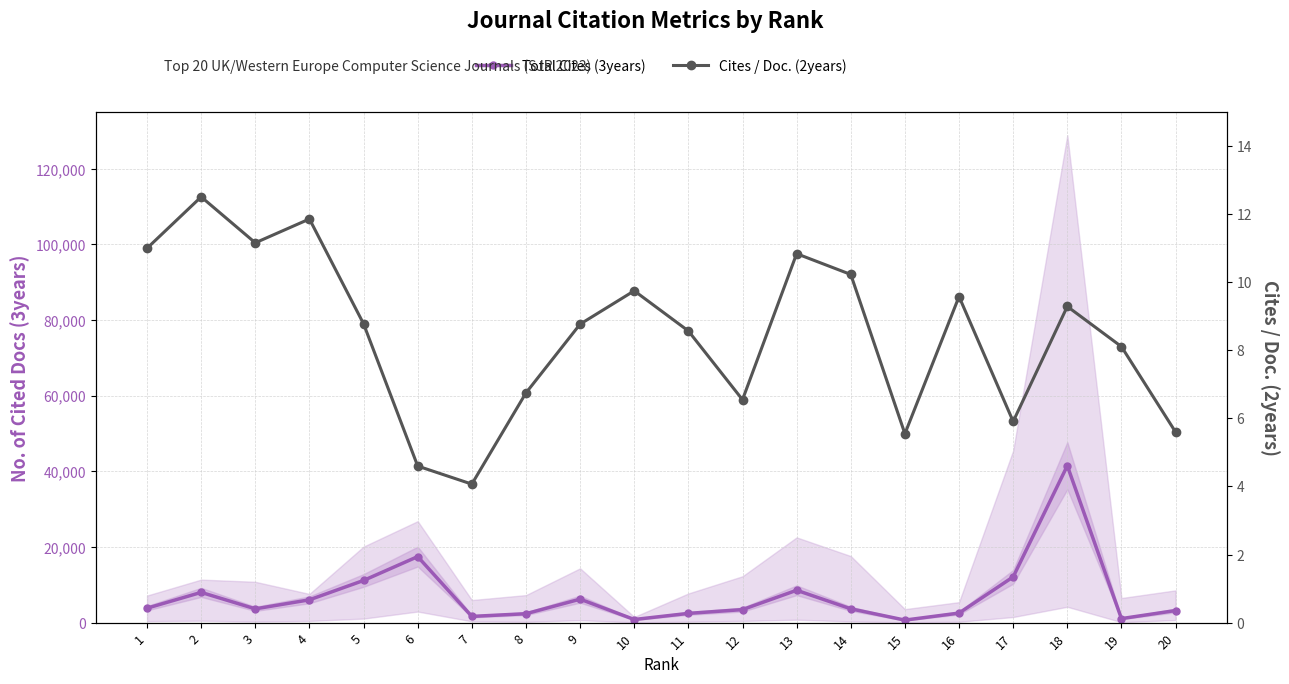

What is the average value of the Cites / Doc. (2years) series?

8.5